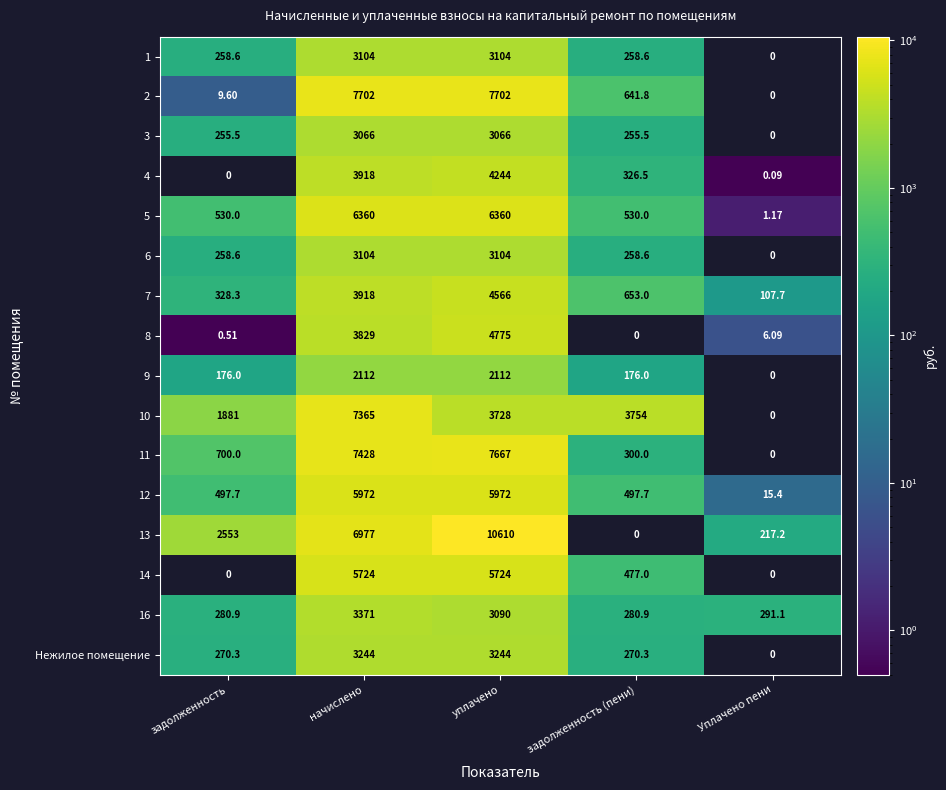

How many series are shown in this chart?

16